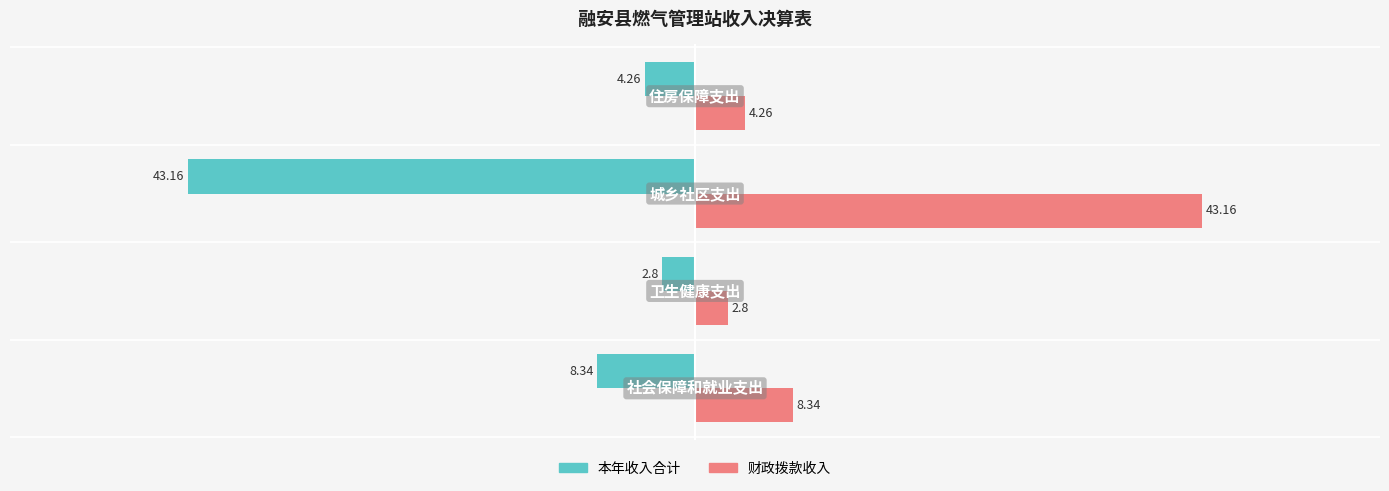

List the series in order of their peak value, lowest first.

本年收入合计, 财政拨款收入